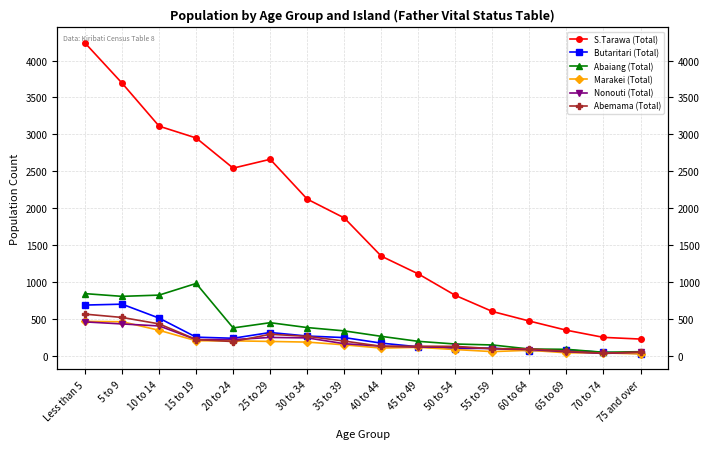

True or false: S.Tarawa (Total) and Marakei (Total) cross at least once.

False